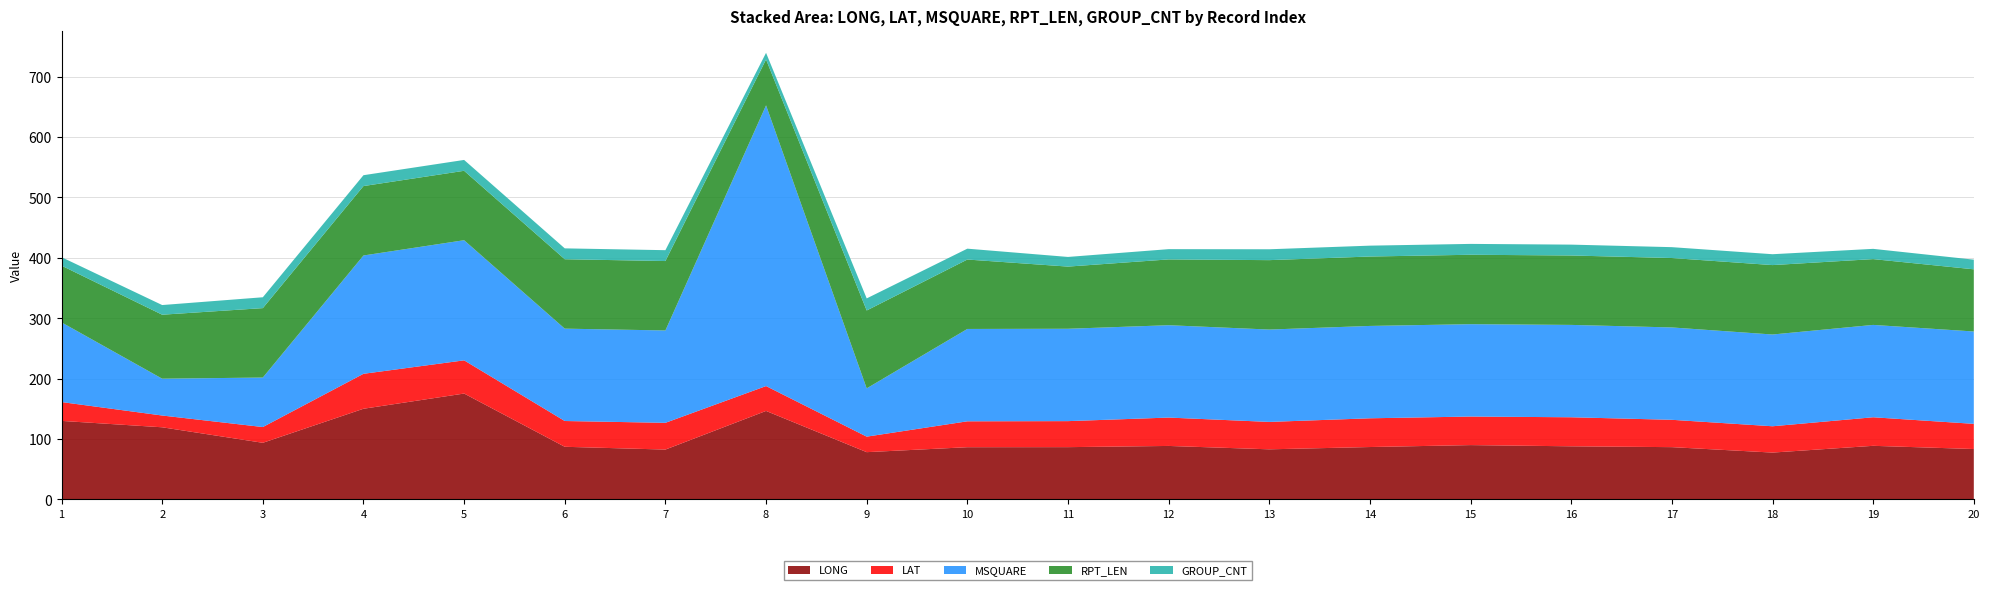

Reading left to right, extract all data points from this chart.

LONG: 129.9	119.3	93.6	150.0	175.2	87.0	82.4	146.4	78.1	86.3	86.4	88.4	82.8	86.6	89.8	87.8	86.4	77.4	88.6	83.3
LAT: 31.2	19.5	26.1	57.9	55.0	42.7	44.3	41.2	25.7	42.9	43.1	47.0	45.4	47.6	47.3	48.1	45.3	43.6	47.3	41.7
MSQUARE: 132.0	61.0	82.0	196.0	199.0	153.0	153.0	465.0	80.0	153.0	153.0	153.0	153.0	153.0	153.0	153.0	153.0	152.0	153.0	153.0
RPT_LEN: 94.0	106.0	115.0	115.0	115.0	115.0	115.0	76.0	129.0	115.0	103.0	109.0	115.0	115.0	115.0	115.0	115.0	115.0	109.0	103.0
GROUP_CNT: 14.0	16.0	18.0	18.0	18.0	18.0	18.0	11.0	20.0	18.0	16.0	17.0	18.0	18.0	18.0	18.0	18.0	18.0	17.0	16.0